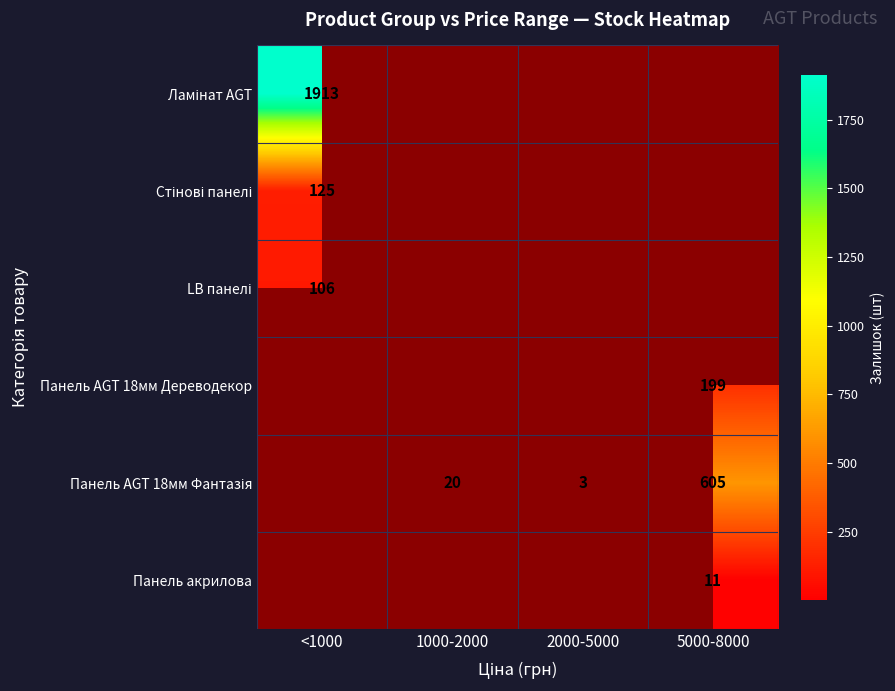

Count the number of data series in this chart.

6